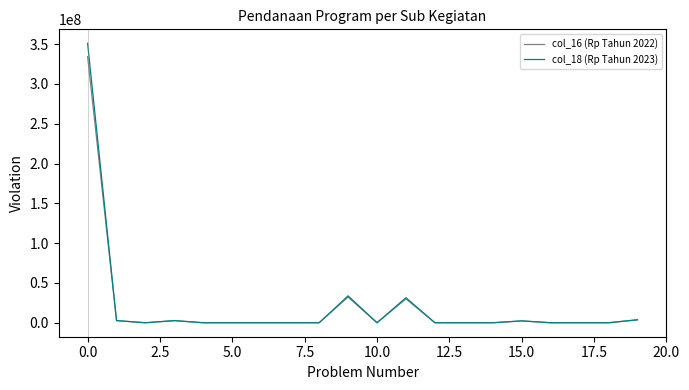

How many lines are shown in the chart?

2